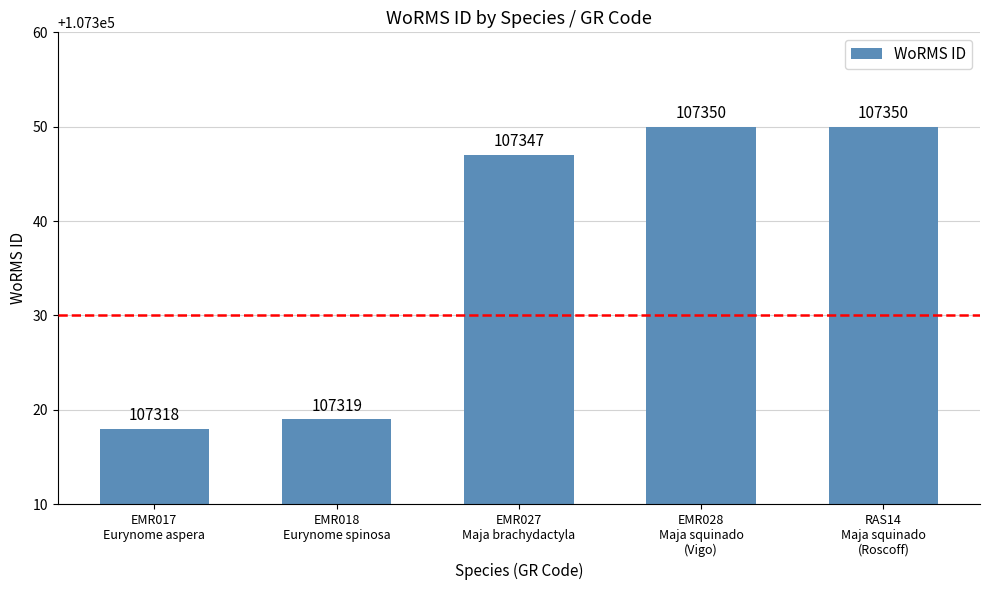

Reading right to left, transcribe all the data shown in this chart.

RAS14
Maja squinado
(Roscoff)=107350	EMR028
Maja squinado
(Vigo)=107350	EMR027
Maja brachydactyla=107347	EMR018
Eurynome spinosa=107319	EMR017
Eurynome aspera=107318